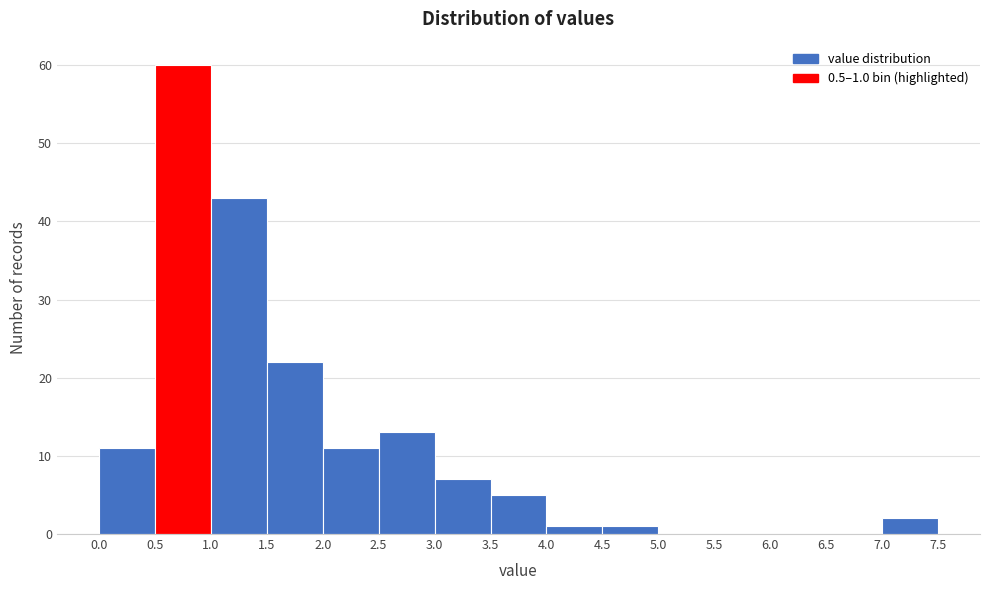

Over which range of the x-axis is the bar tallest?

0.5 to 1.0